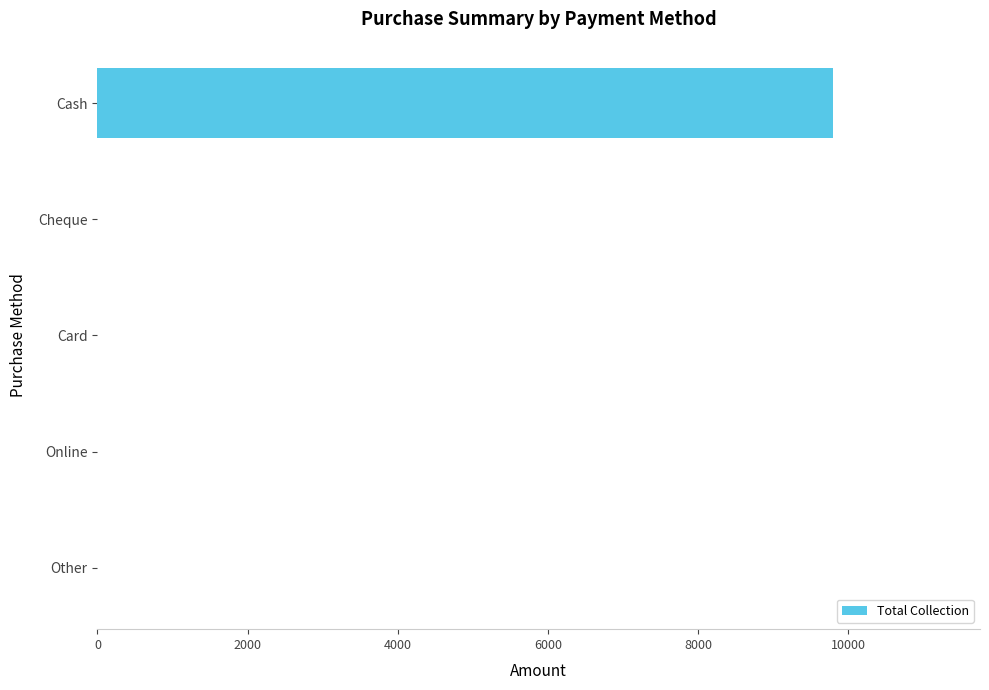

Reading top to bottom, extract all data points from this chart.

Cash=9799	Cheque=0	Card=0	Online=0	Other=0